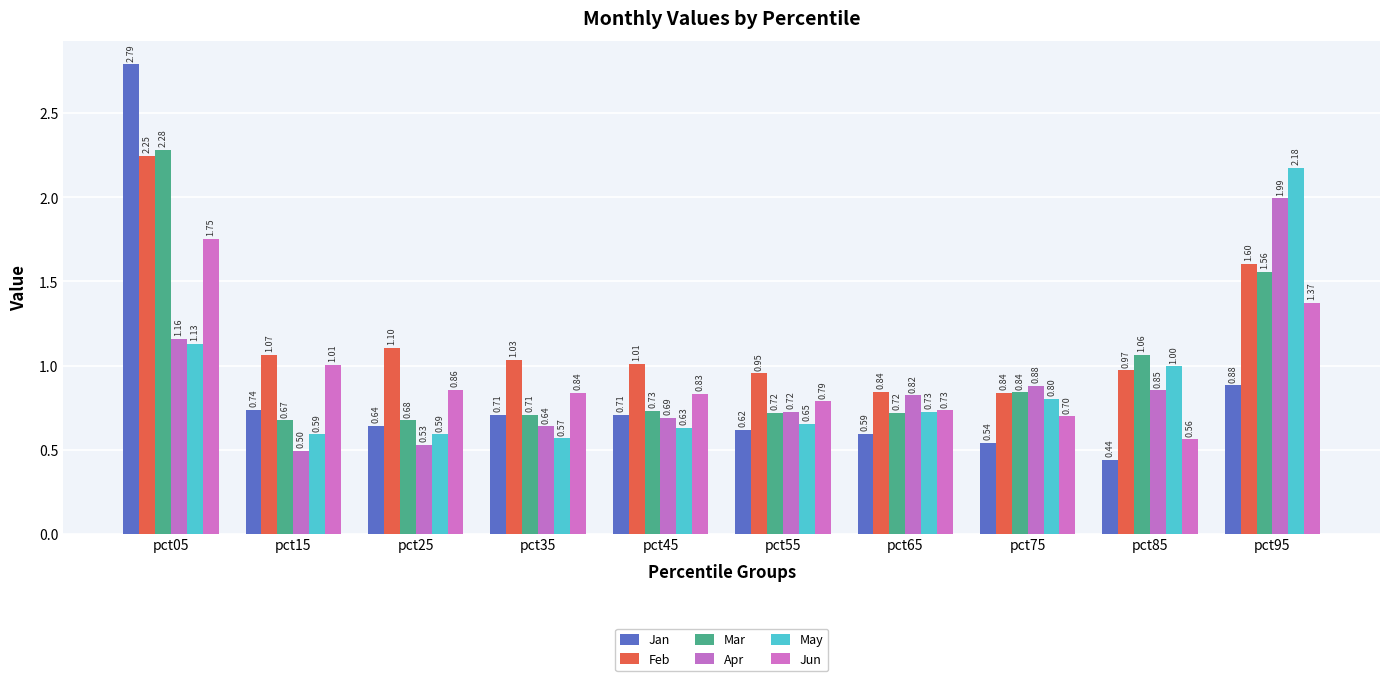

What is the minimum value shown in the chart?

0.4